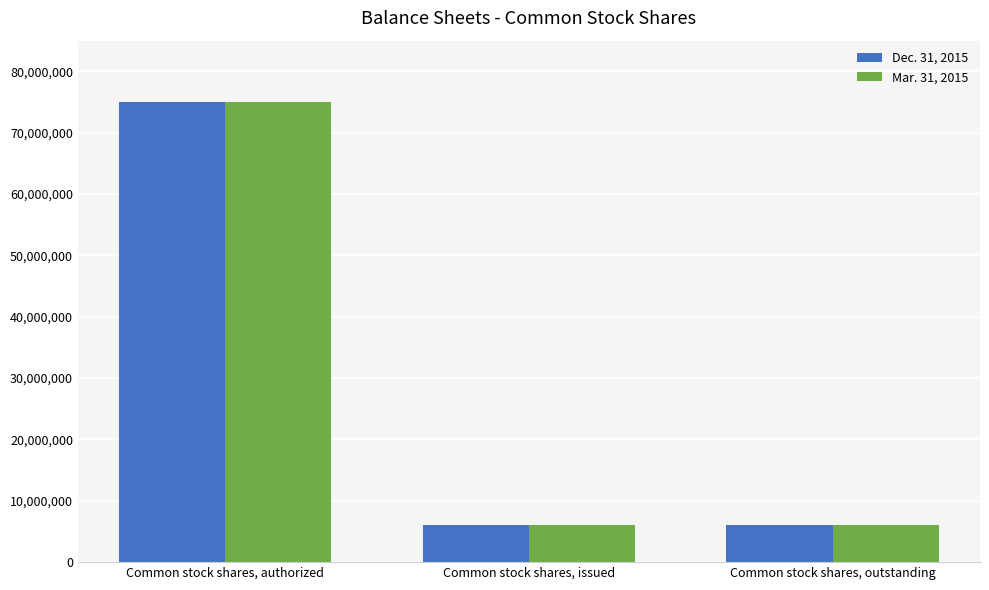

Reading left to right, list all the values displayed in this chart.

Dec. 31, 2015: 75000000	6000000	6000000
Mar. 31, 2015: 75000000	6000000	6000000